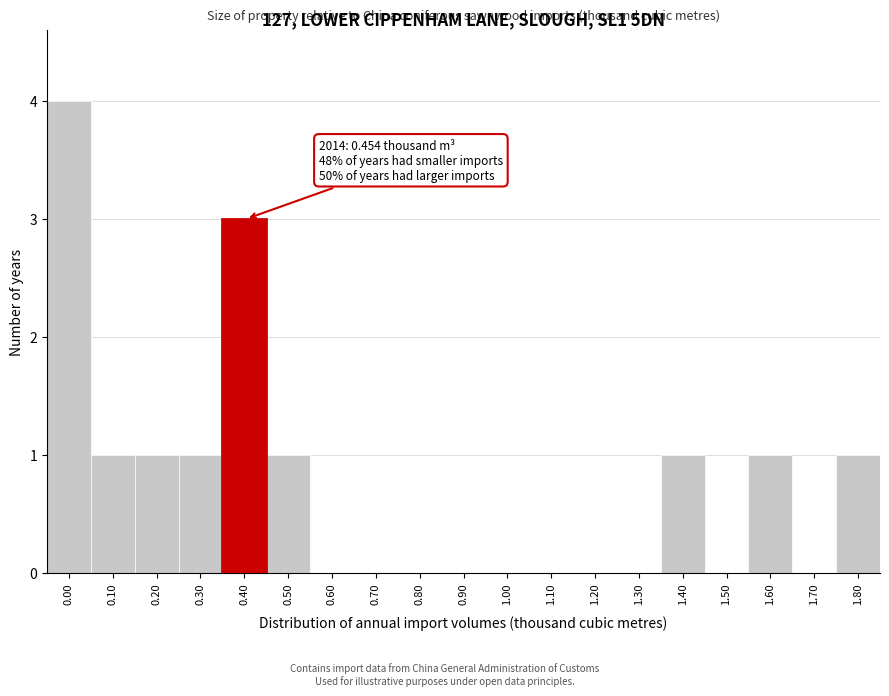

Reading right to left, what are all the values shown in this chart?

1.80=1	1.70=0	1.60=1	1.50=0	1.40=1	1.30=0	1.20=0	1.10=0	1.00=0	0.90=0	0.80=0	0.70=0	0.60=0	0.50=1	0.40=3	0.30=1	0.20=1	0.10=1	0.00=4